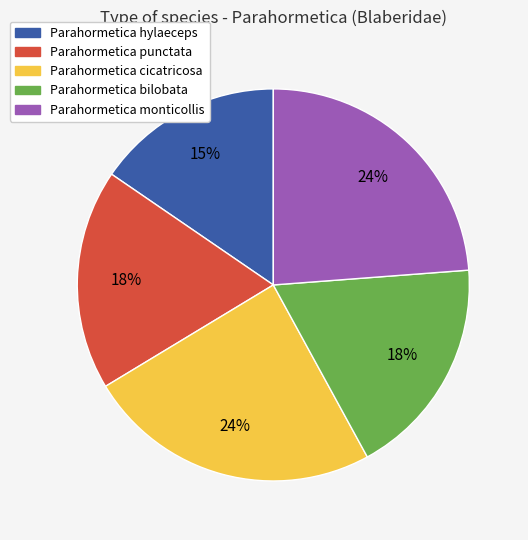

Is Parahormetica cicatricosa the majority of the pie?

No